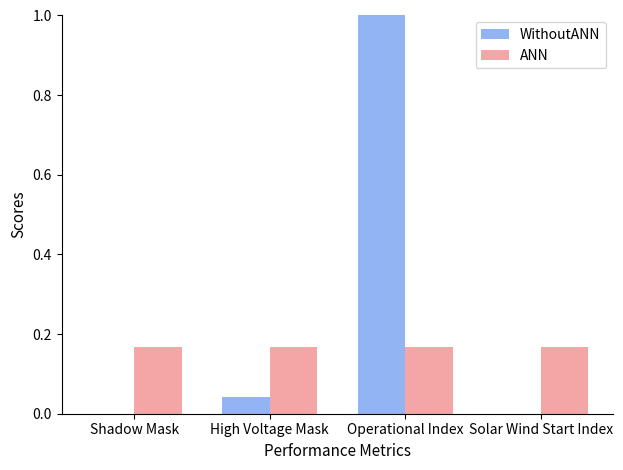

What are all the series names shown in the legend?

WithoutANN, ANN